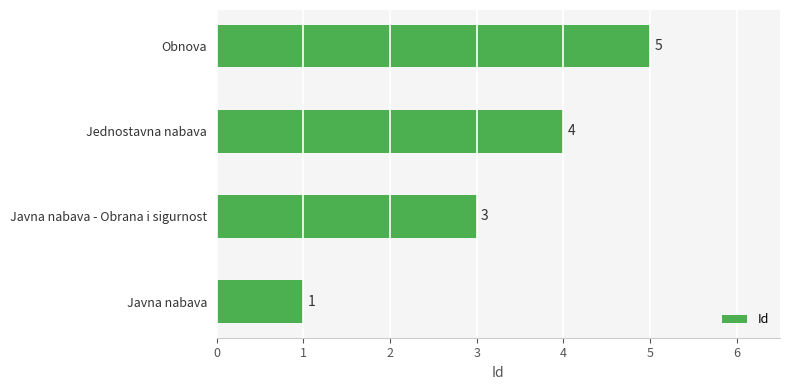

Count the values in the range 3 to 5.

3